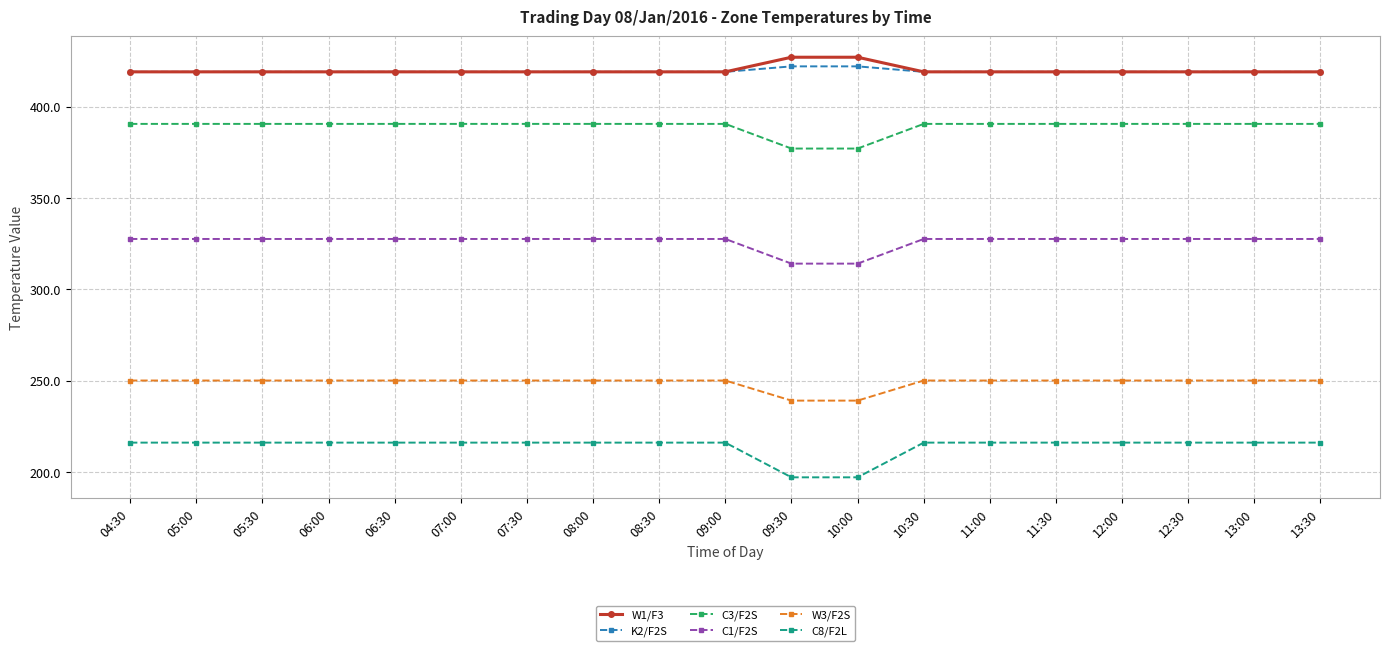

Reading right to left, list all the values displayed in this chart.

W1/F3: 419.1	419.1	419.1	419.1	419.1	419.1	419.1	427.1	427.1	419.1	419.1	419.1	419.1	419.1	419.1	419.1	419.1	419.1	419.1
K2/F2S: 419.1	419.1	419.1	419.1	419.1	419.1	419.1	422.1	422.1	419.1	419.1	419.1	419.1	419.1	419.1	419.1	419.1	419.1	419.1
C3/F2S: 390.6	390.6	390.6	390.6	390.6	390.6	390.6	377.1	377.1	390.6	390.6	390.6	390.6	390.6	390.6	390.6	390.6	390.6	390.6
C1/F2S: 327.6	327.6	327.6	327.6	327.6	327.6	327.6	314.1	314.1	327.6	327.6	327.6	327.6	327.6	327.6	327.6	327.6	327.6	327.6
W3/F2S: 250.1	250.1	250.1	250.1	250.1	250.1	250.1	239.1	239.1	250.1	250.1	250.1	250.1	250.1	250.1	250.1	250.1	250.1	250.1
C8/F2L: 216.1	216.1	216.1	216.1	216.1	216.1	216.1	197.1	197.1	216.1	216.1	216.1	216.1	216.1	216.1	216.1	216.1	216.1	216.1